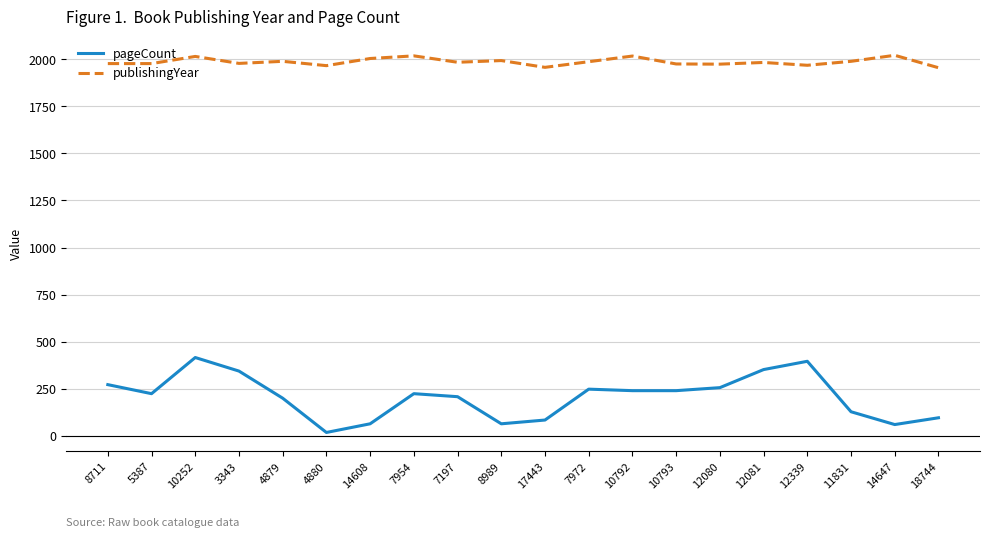

Rank the series by their average value, from lowest to highest.

pageCount, publishingYear